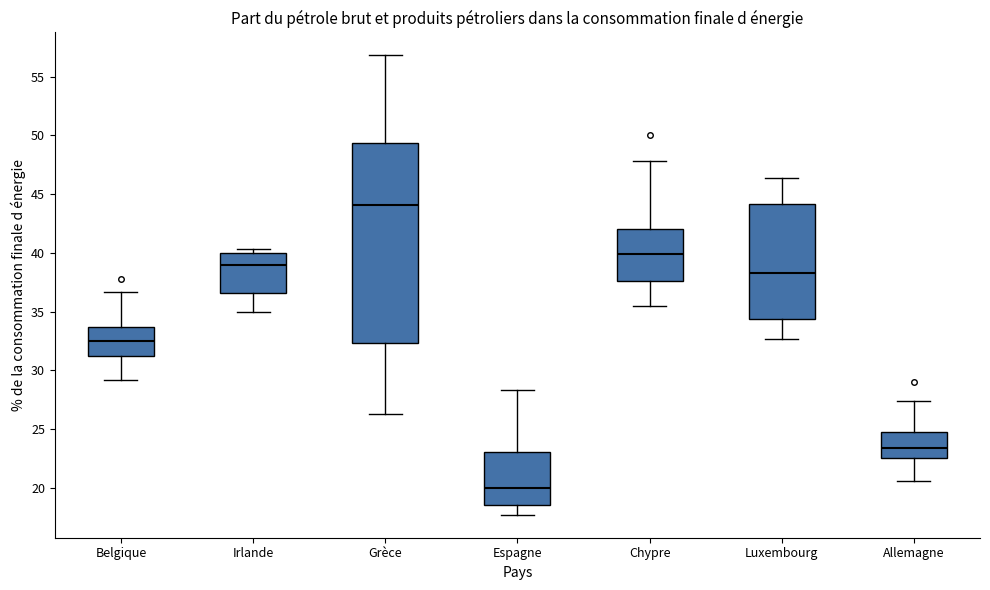

Which box is the tallest, from its lower edge to its upper edge?

Grèce